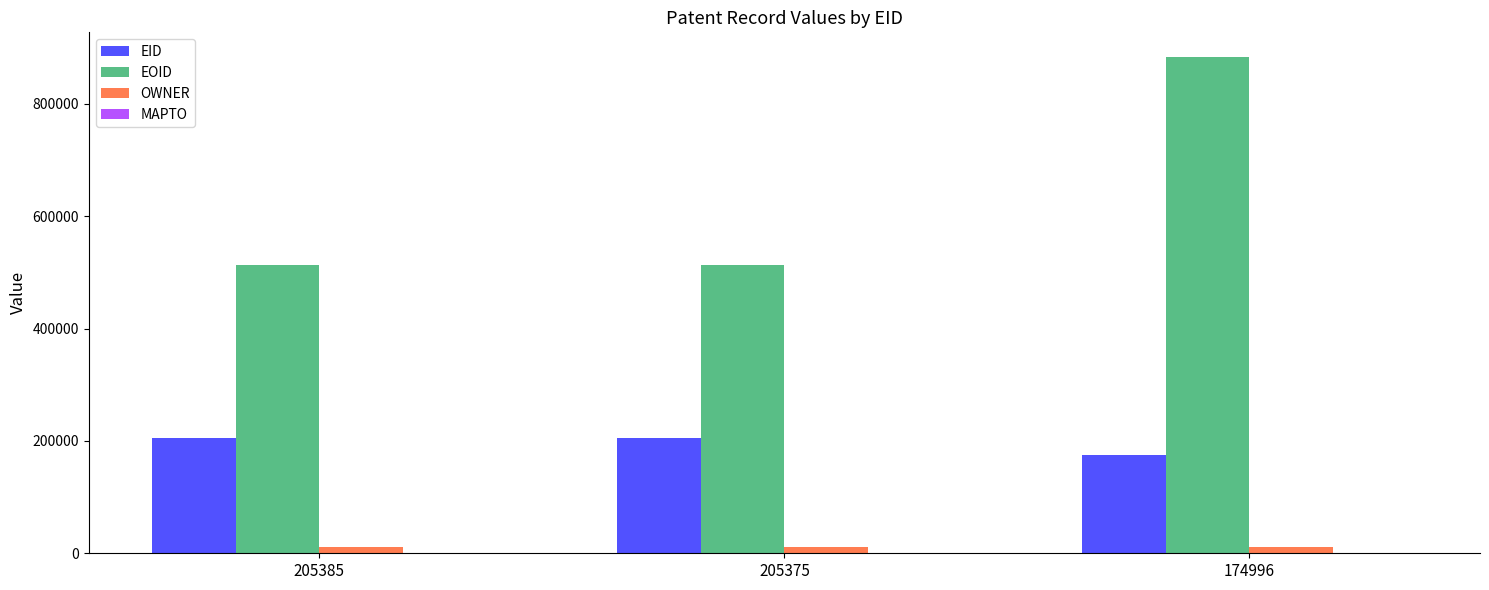

Is it true that EID equals 205385 at 205385?

True